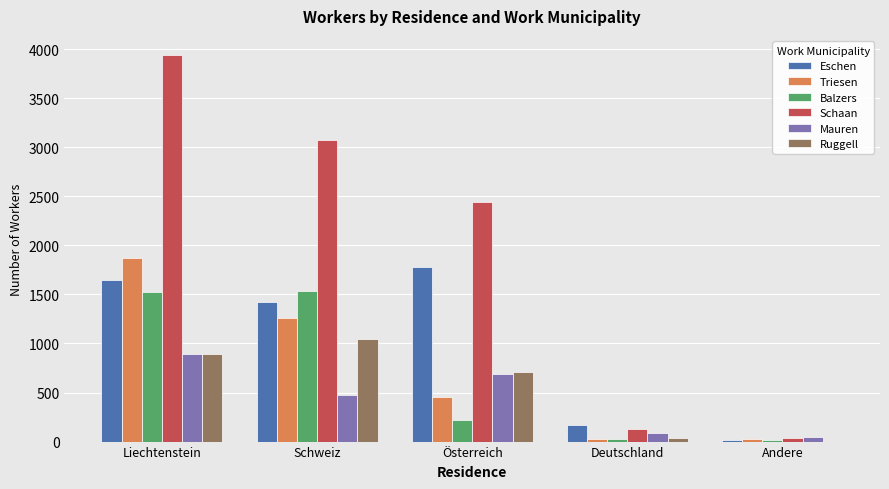

The Triesen series shows 575 at Liechtenstein. True or false?

False